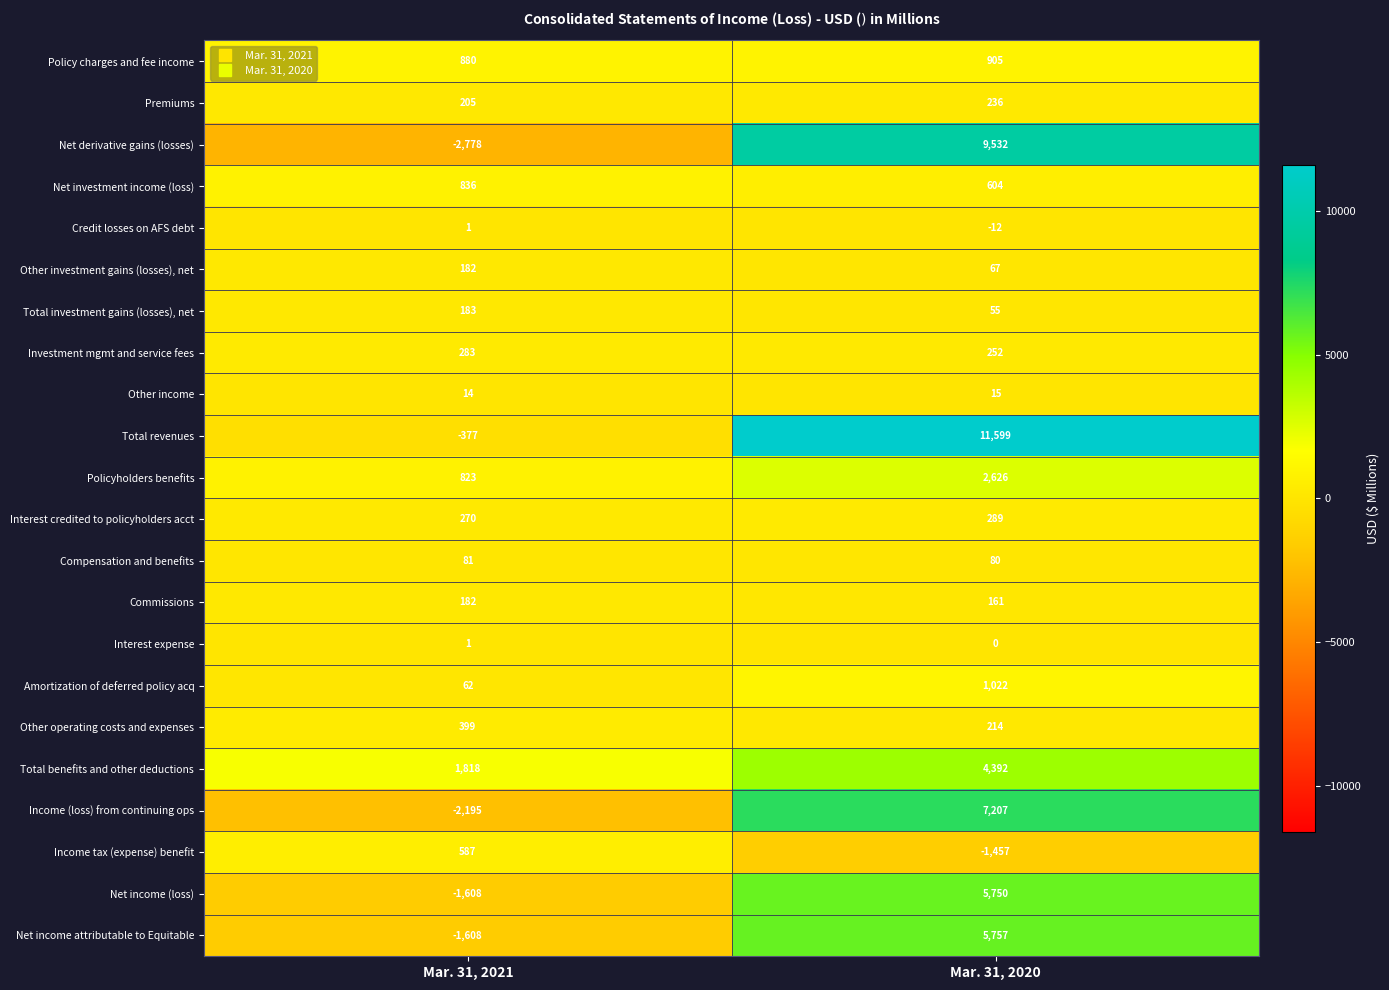

Which series has the largest range (max minus min)?

Net derivative gains (losses)